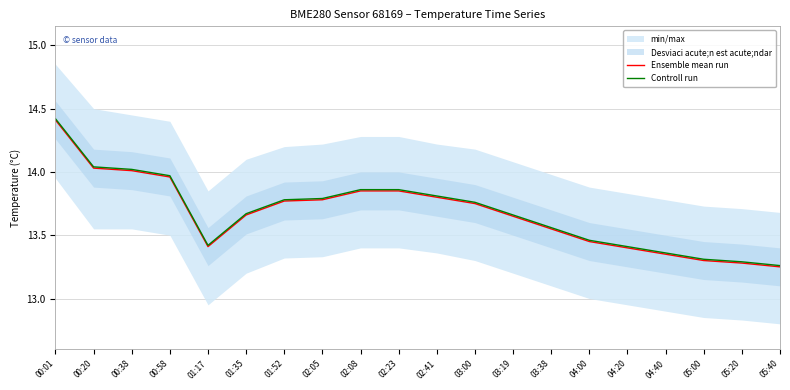

What is the total value across all series at 00:01?

28.8